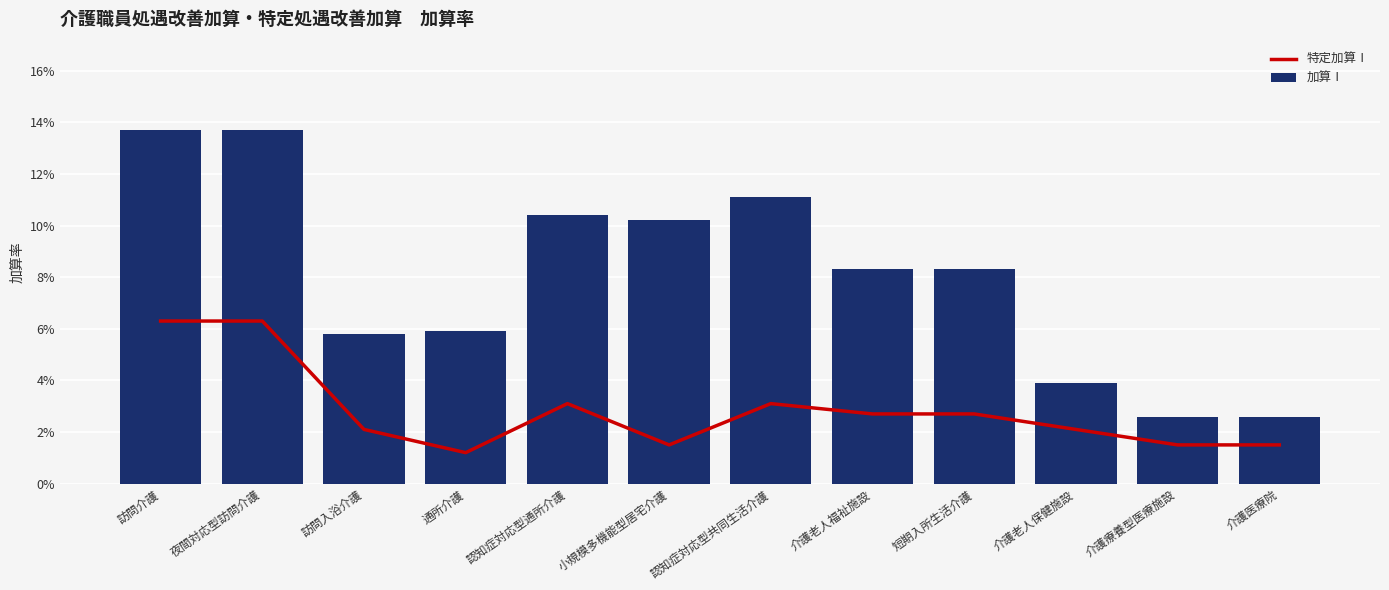

What is the label of the 4th bar from the left?

通所介護